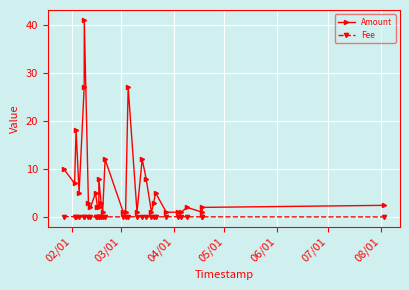

The Fee series shows 0.0 at 10. True or false?

False